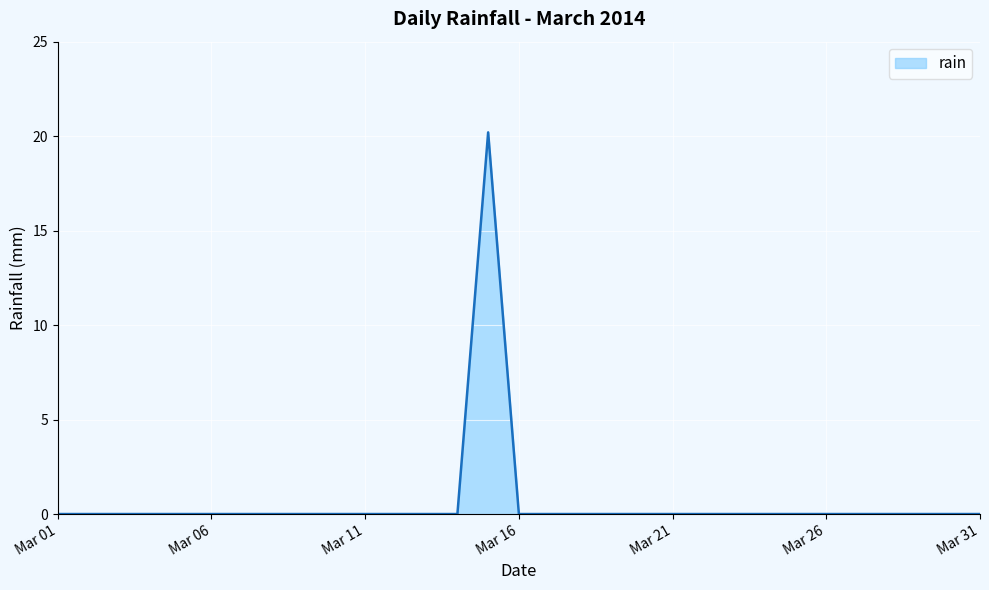

What is the maximum value shown in the chart?

20.2